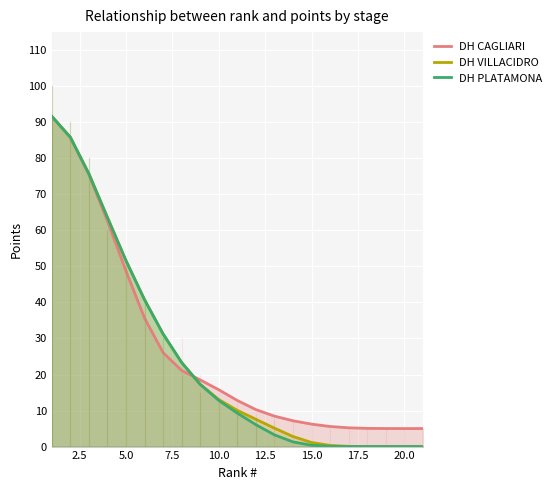

What is the highest value of the DH VILLACIDRO series?

91.6